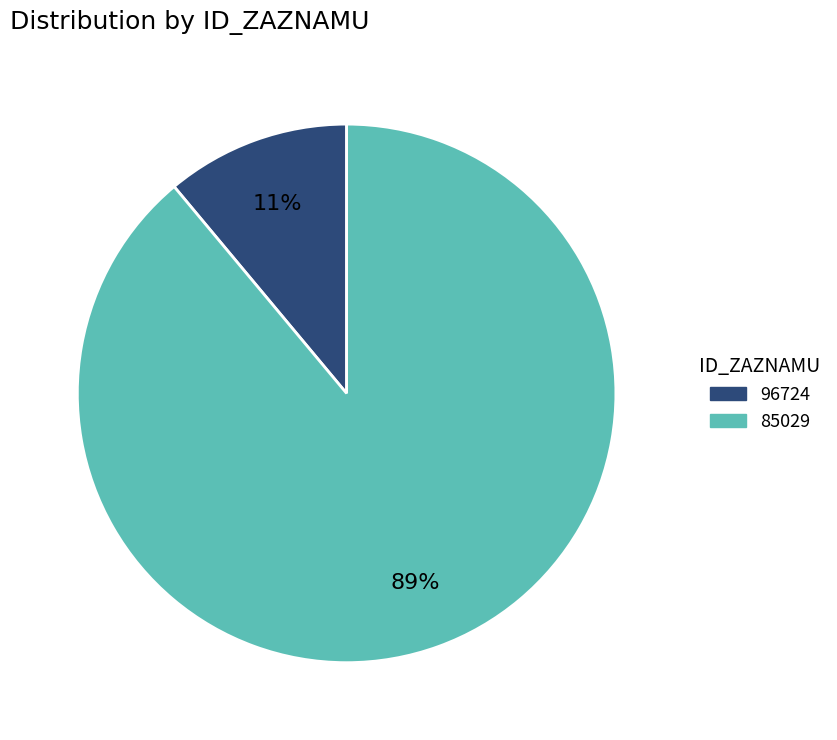

How many segments does this pie chart have?

2